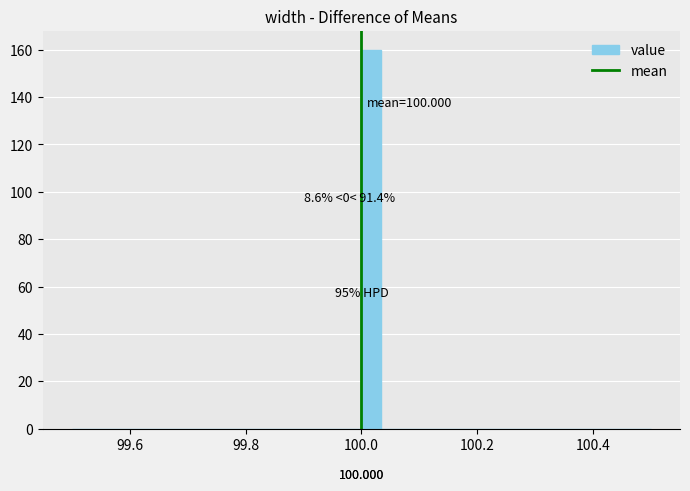

Read against the x-axis, roughly where is the centre of the tallest bar?

100.02